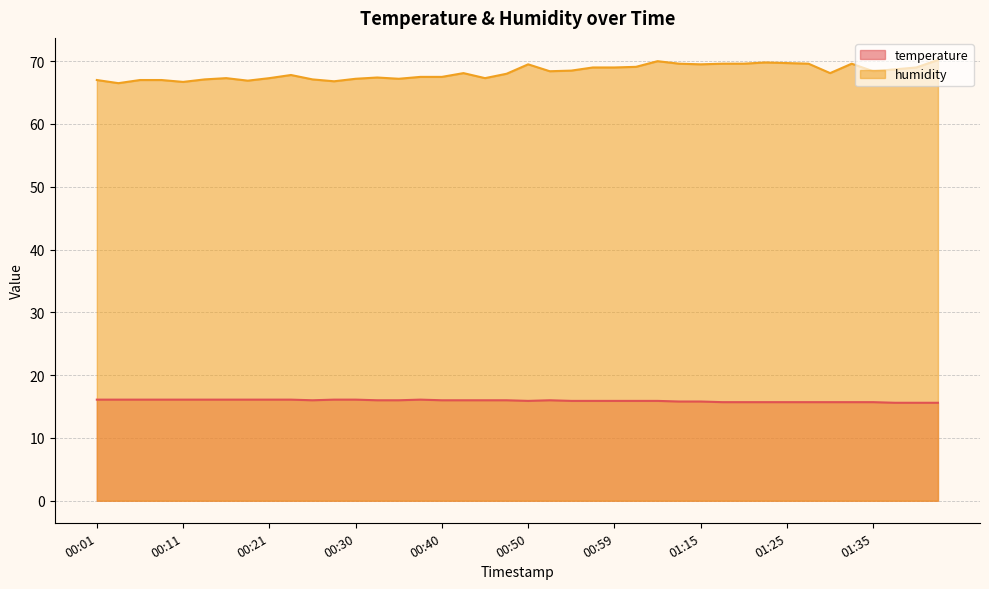

Read the humidity value at 01:04.

70.0